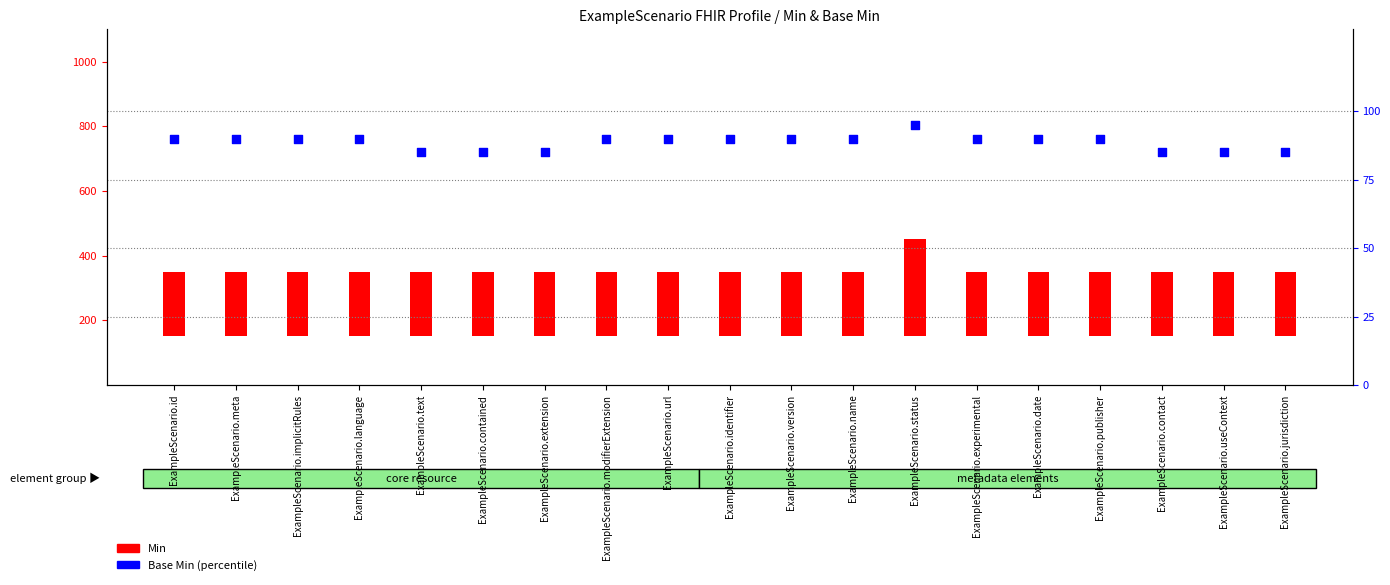

What is the total value across all series at ExampleScenario.version?

290